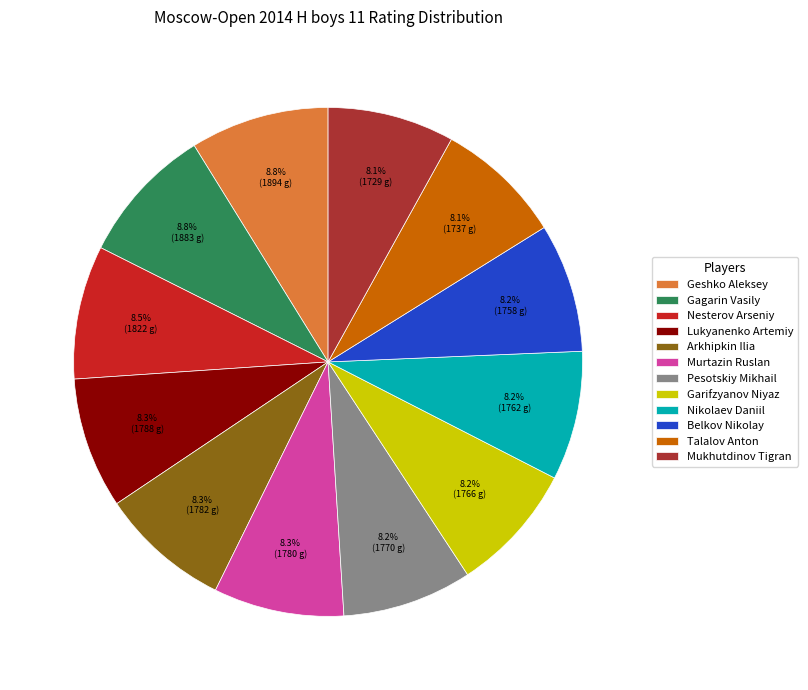

Approximately how many times larger is the value at Nikolaev Daniil compared to Garifzyanov Niyaz?

1.0